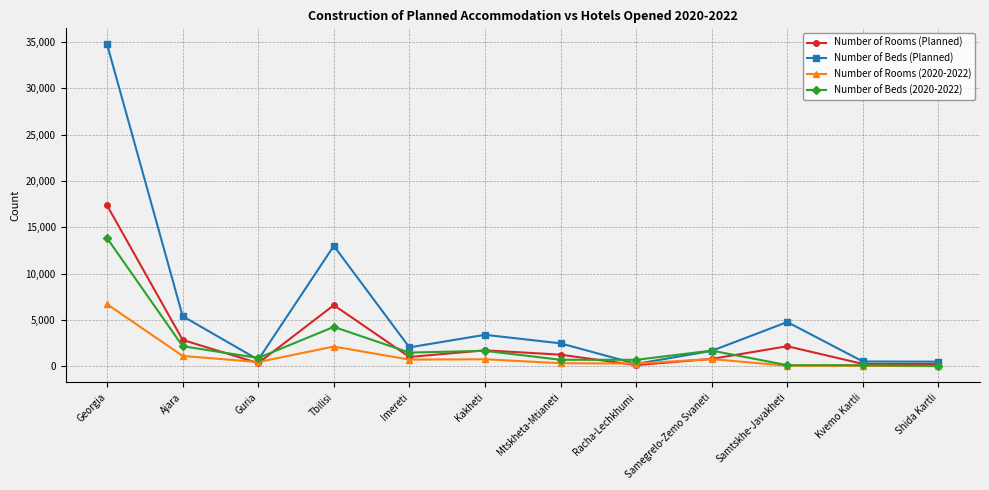

What is the value of the Number of Beds (Planned) point at the 10th from the left?

4775